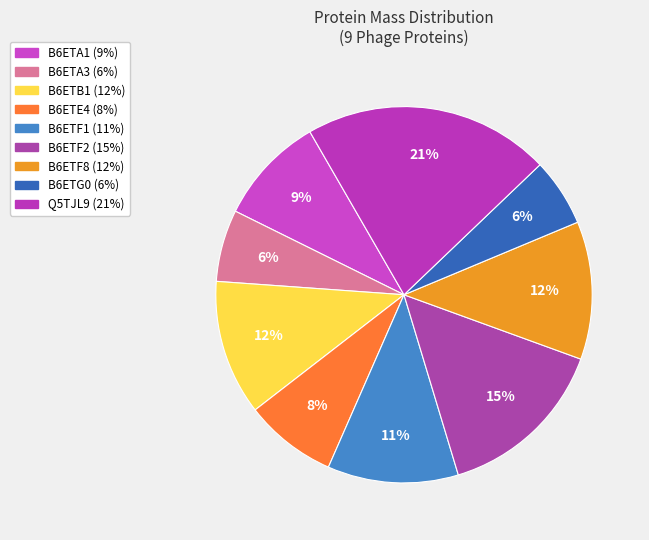

Which category has the biggest portion of the pie?

Q5TJL9